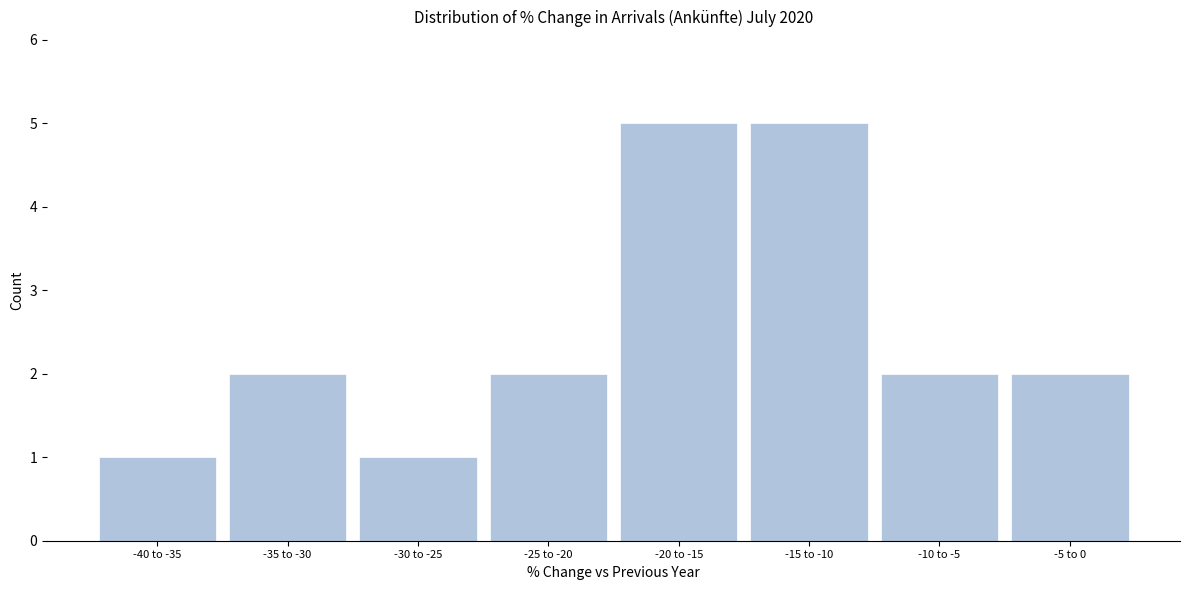

Reading left to right, list all the values displayed in this chart.

1	2	1	2	5	5	2	2